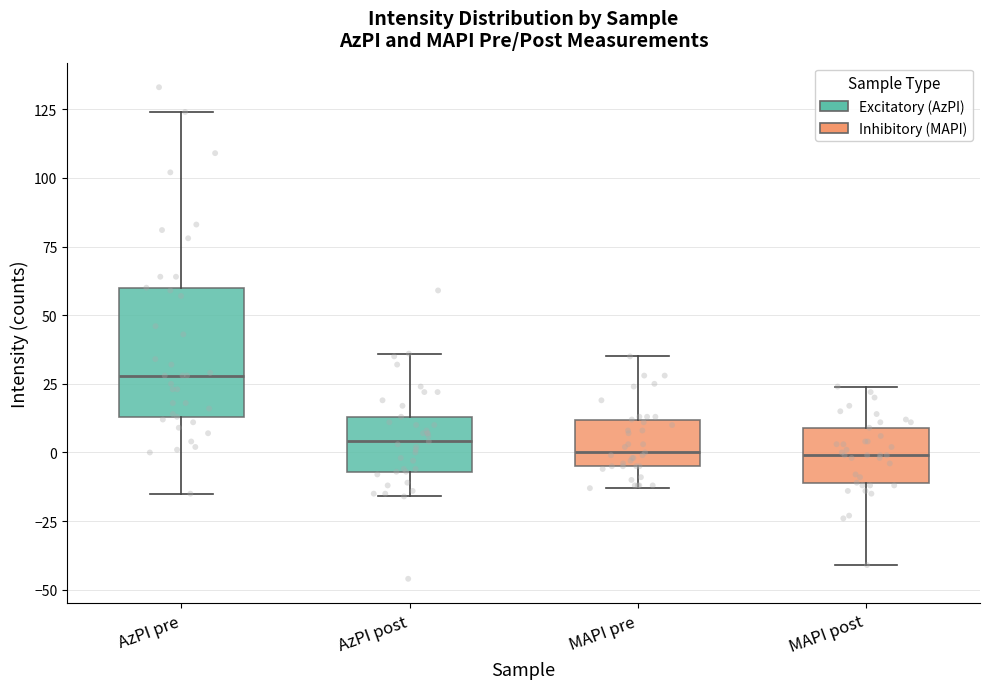

Which box has the highest median line?

AzPI pre